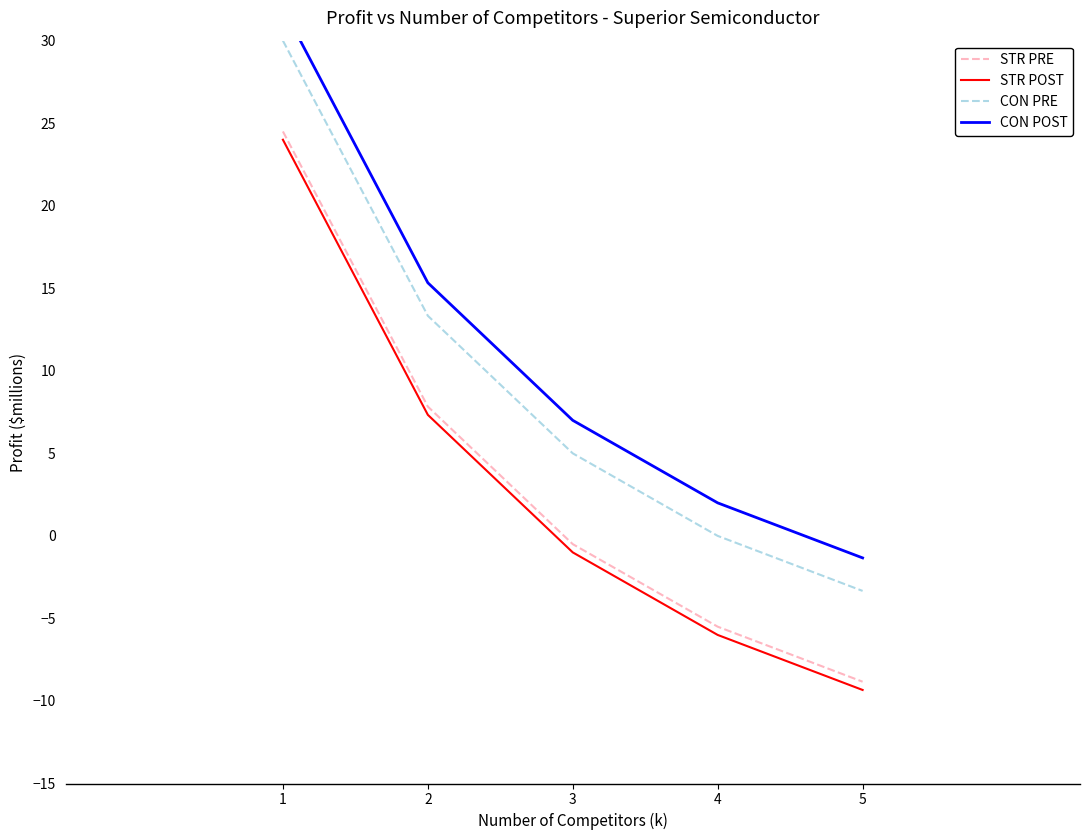

How many data points in CON POST are less than 7?

2